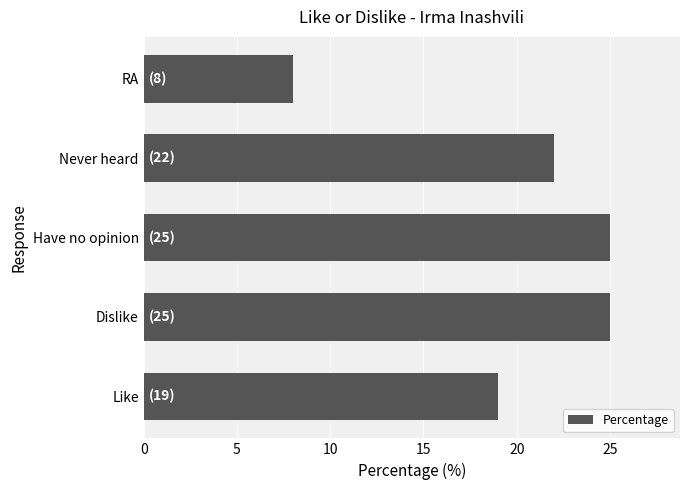

Between Like and Dislike, which is larger?

Dislike